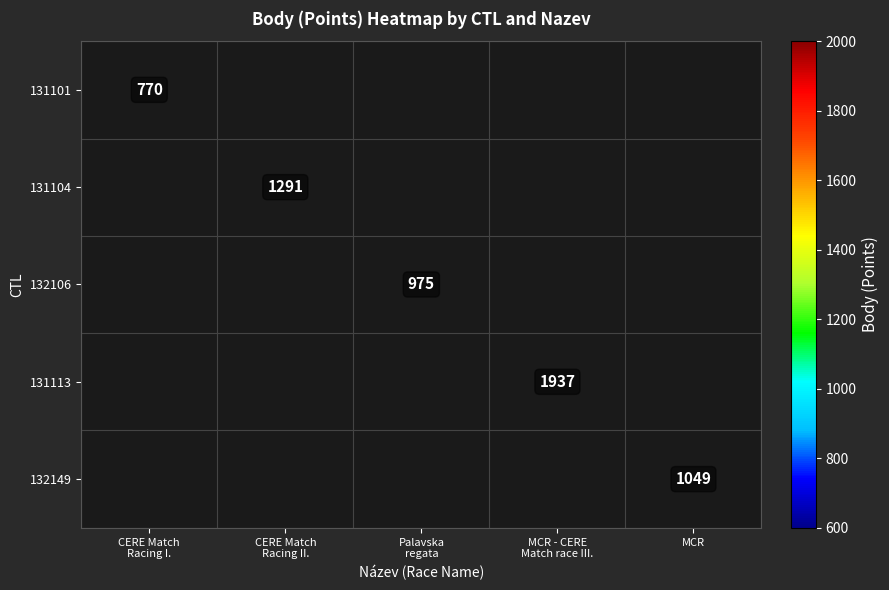

Is it true that 132149 equals 1049 at MCR?

True